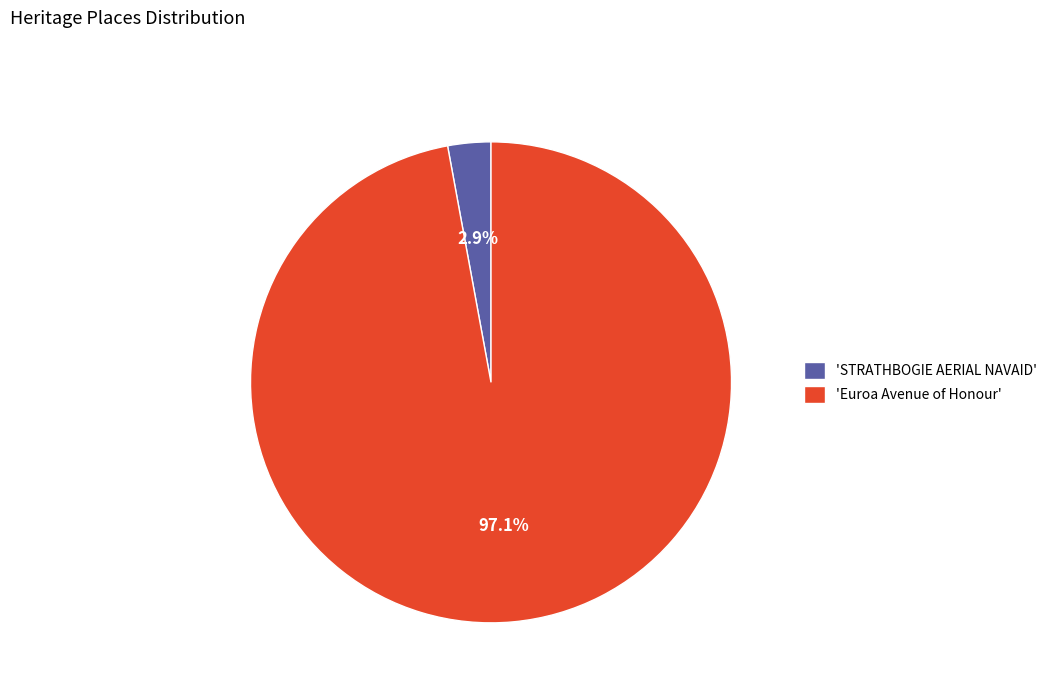

What portion of the pie excludes 'STRATHBOGIE AERIAL NAVAID'?

97.1%